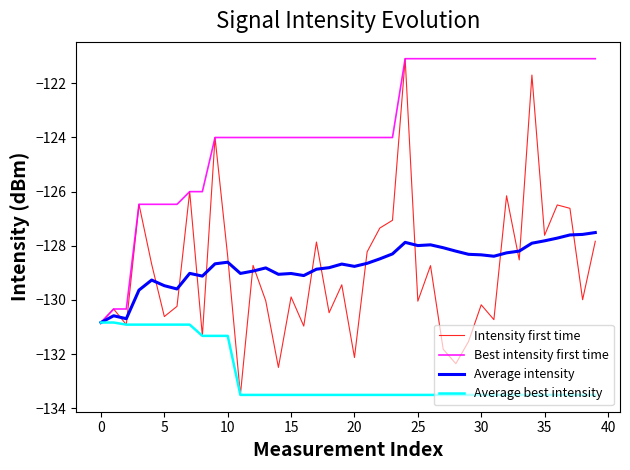

Which series has the largest range (max minus min)?

Intensity first time